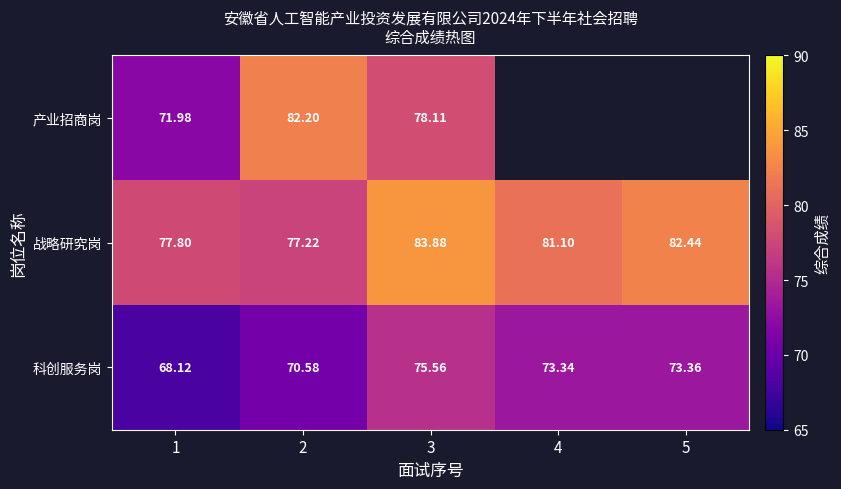

At 3, list the series in order from smallest to largest.

科创服务岗, 产业招商岗, 战略研究岗